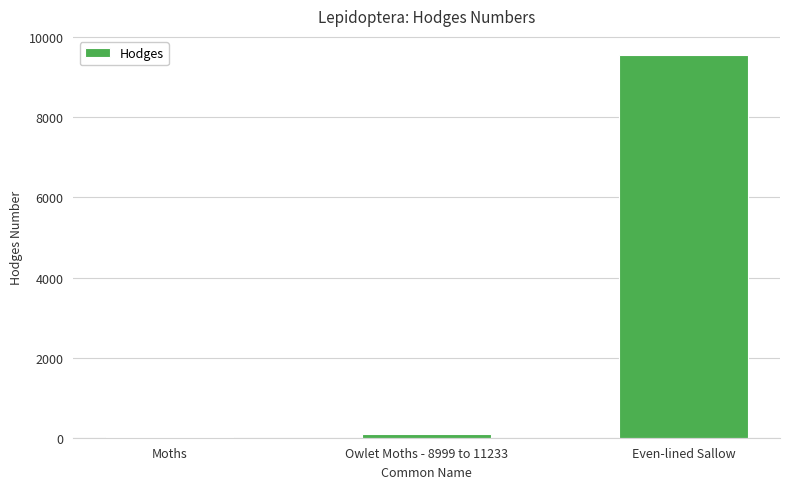

Read the value at Owlet Moths - 8999 to 11233.

93.5